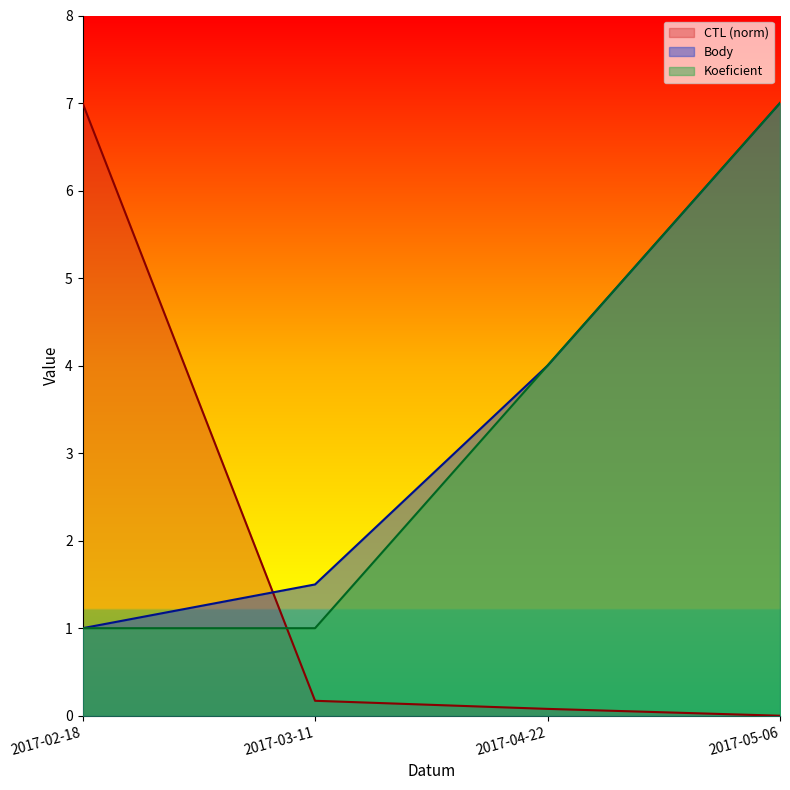

At which label does Body first exceed 4?

2017-05-06